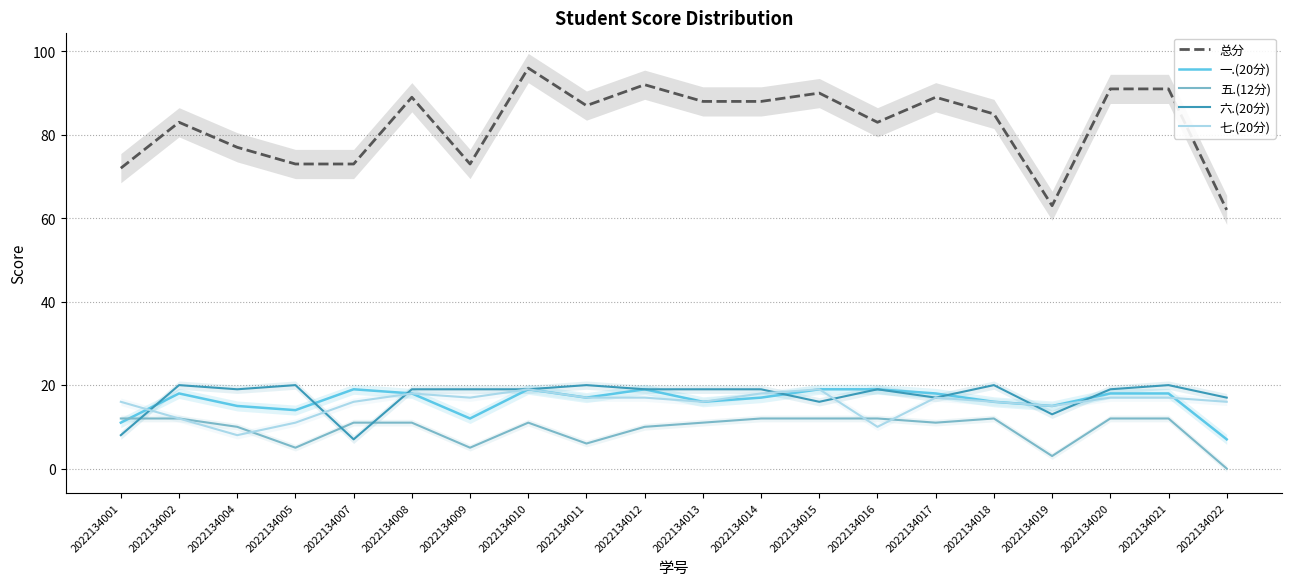

Does the chart have visible grid lines?

Yes